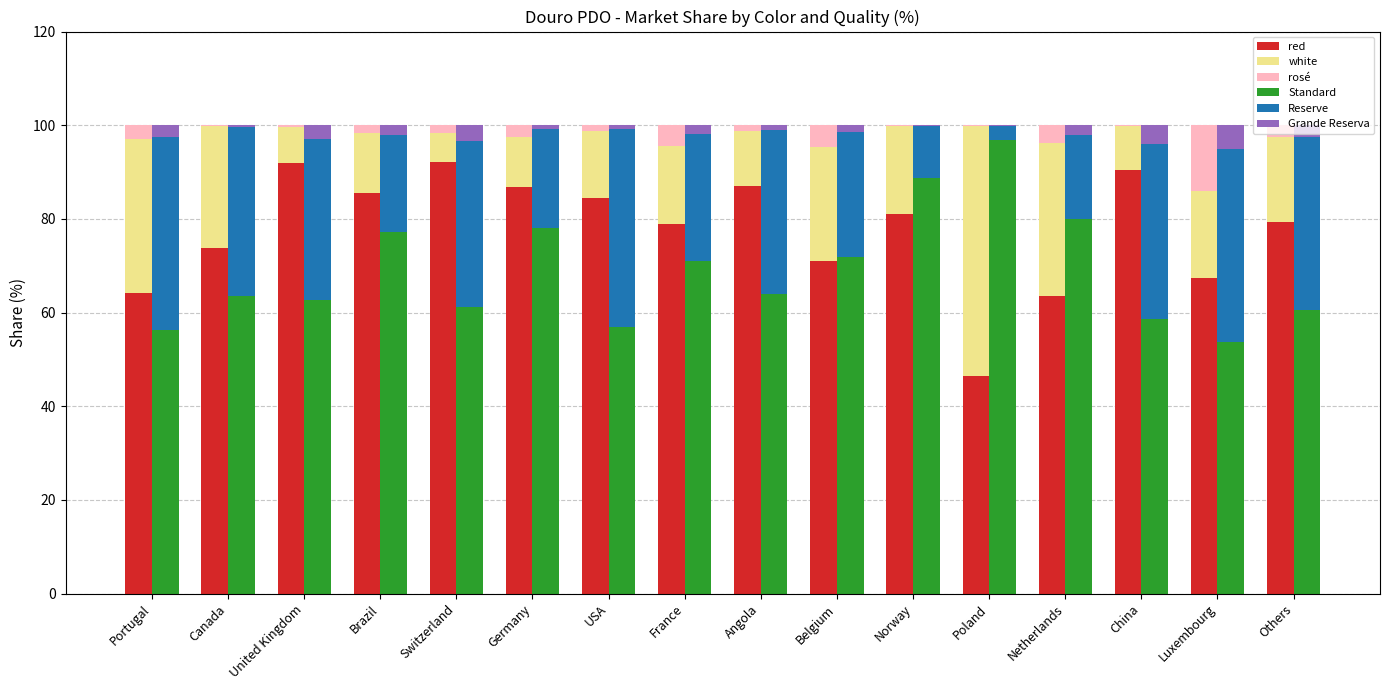

What is the difference between the Standard values at USA and Belgium?

14.9